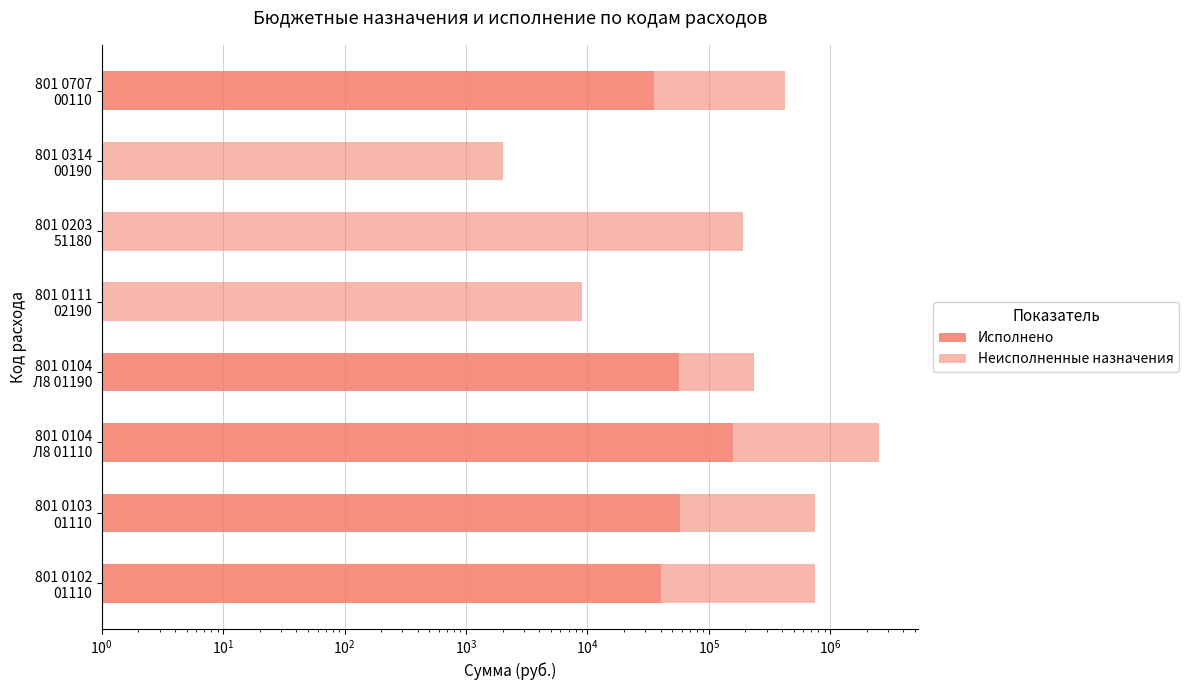

Between 801 0104 Л8 01110 and 801 0102 01110, which is larger?

801 0104 Л8 01110